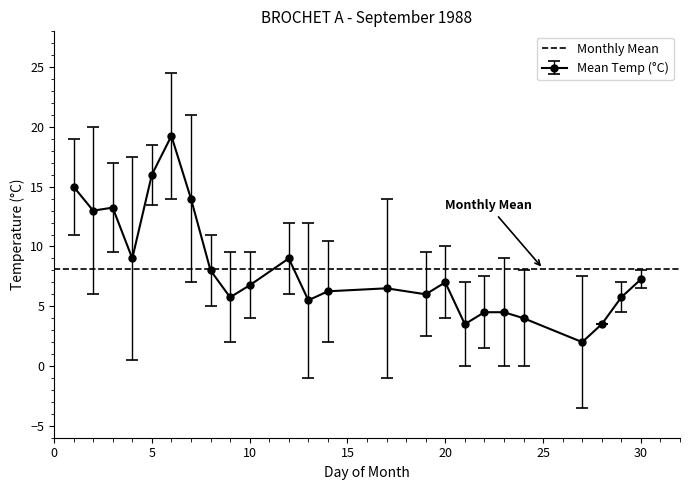

What is the minimum value shown in the chart?

-3.5